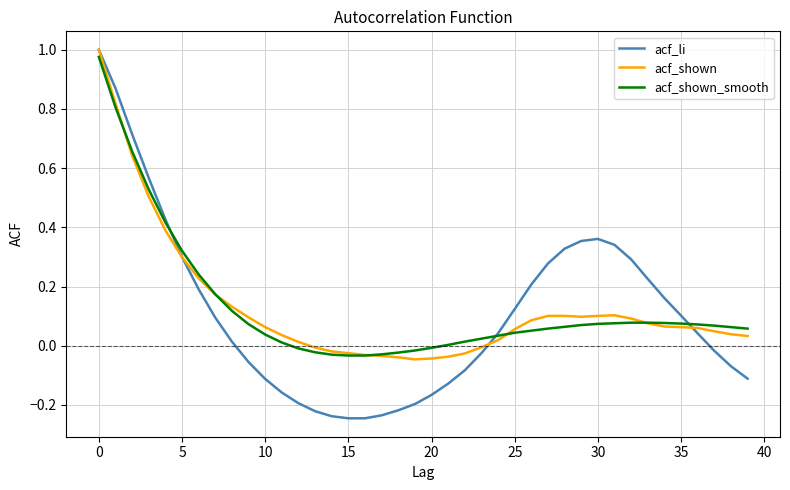

What are all the series names shown in the legend?

acf_li, acf_shown, acf_shown_smooth